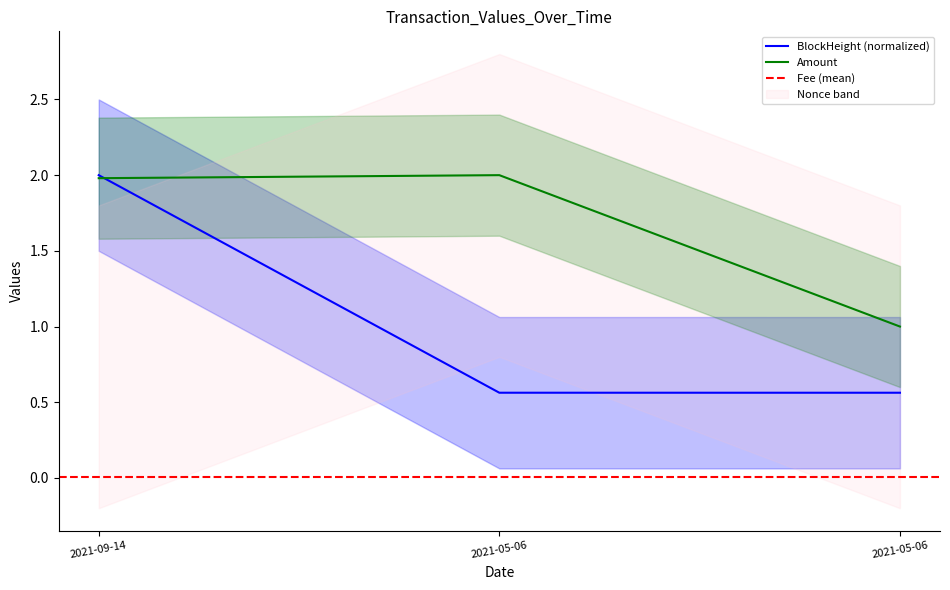

Is it true that BlockHeight equals 0.1 at 2021-05-06?

False